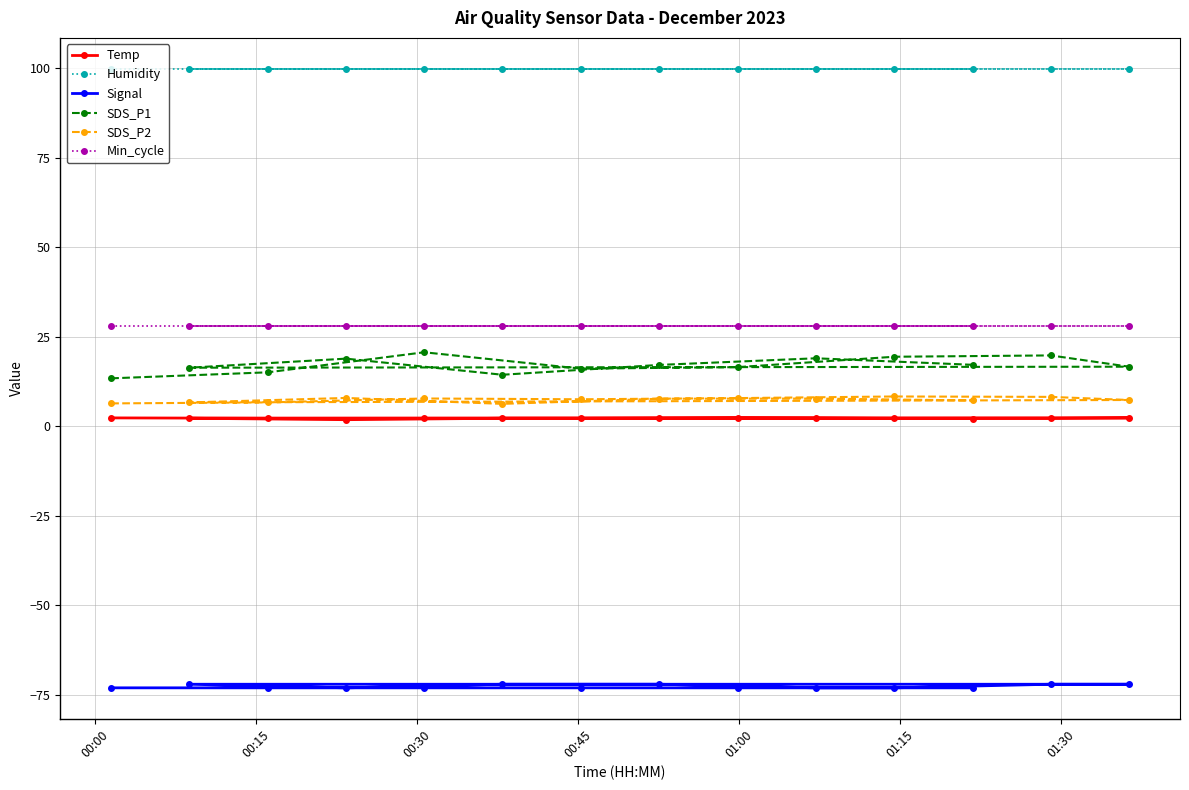

Which series has the largest total across all categories?

Humidity